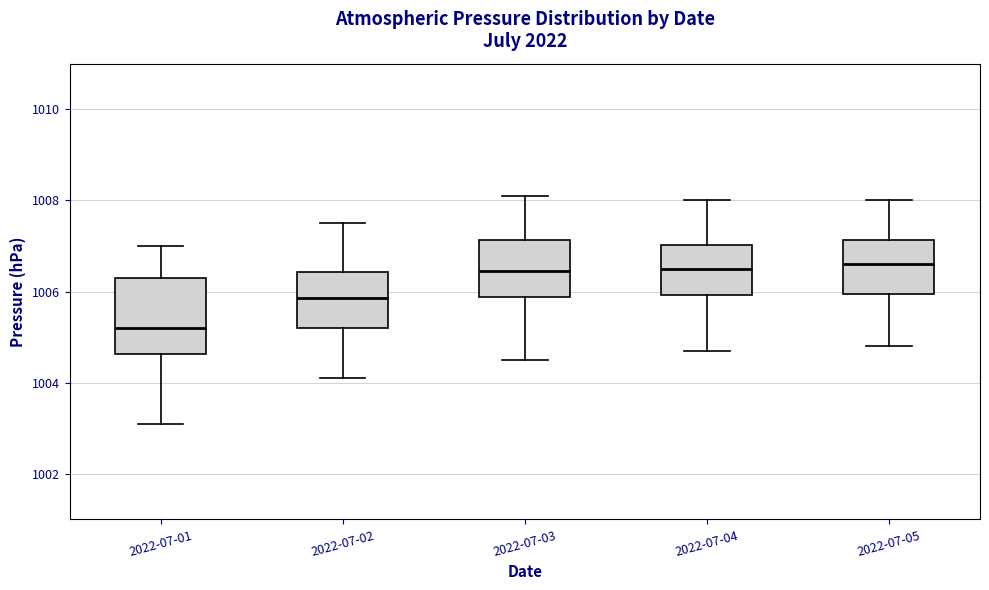

Which box's median line is the lowest?

2022-07-01